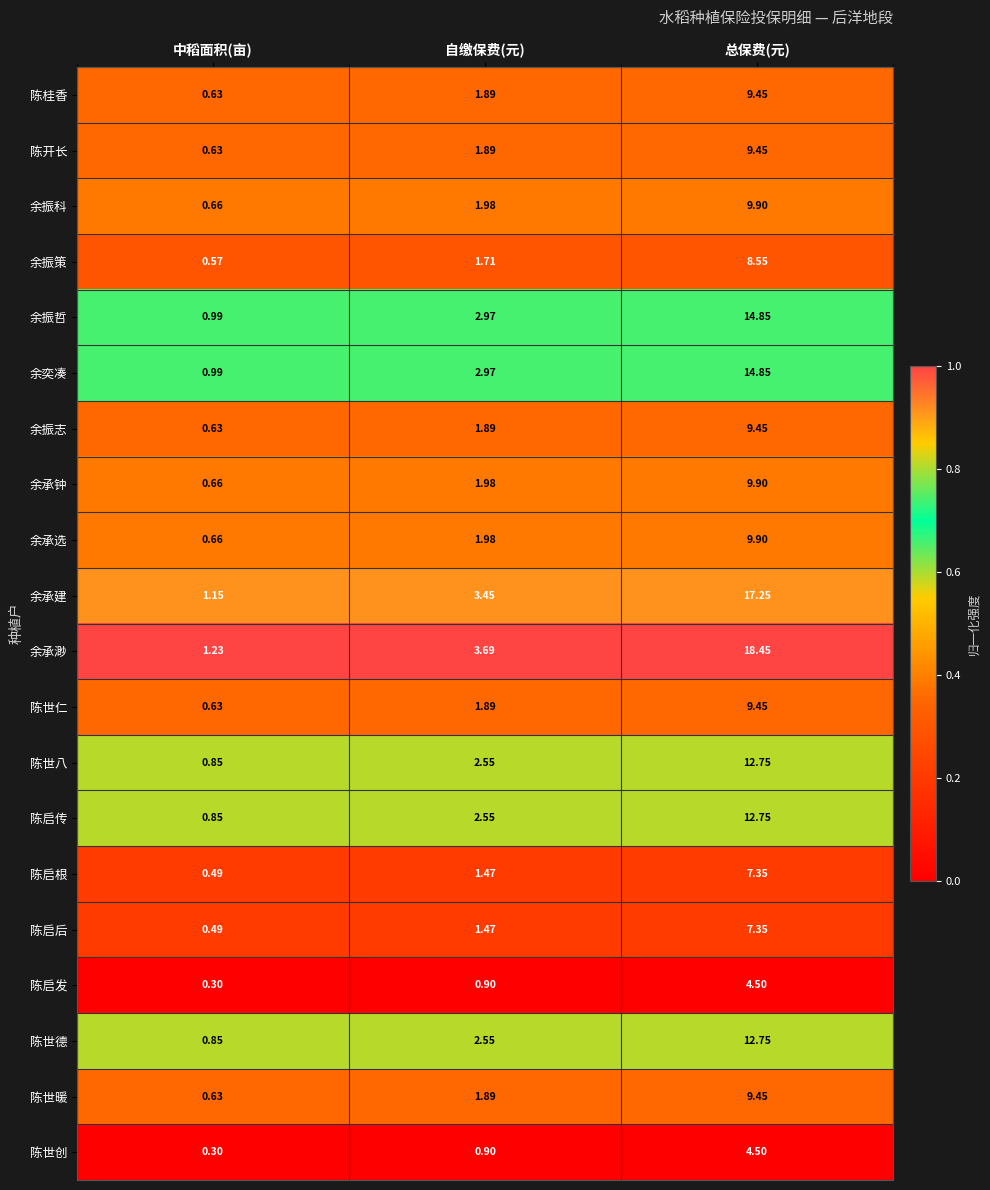

Between 自缴保费(元) and 总保费(元), which series saw the biggest shift?

余承渺